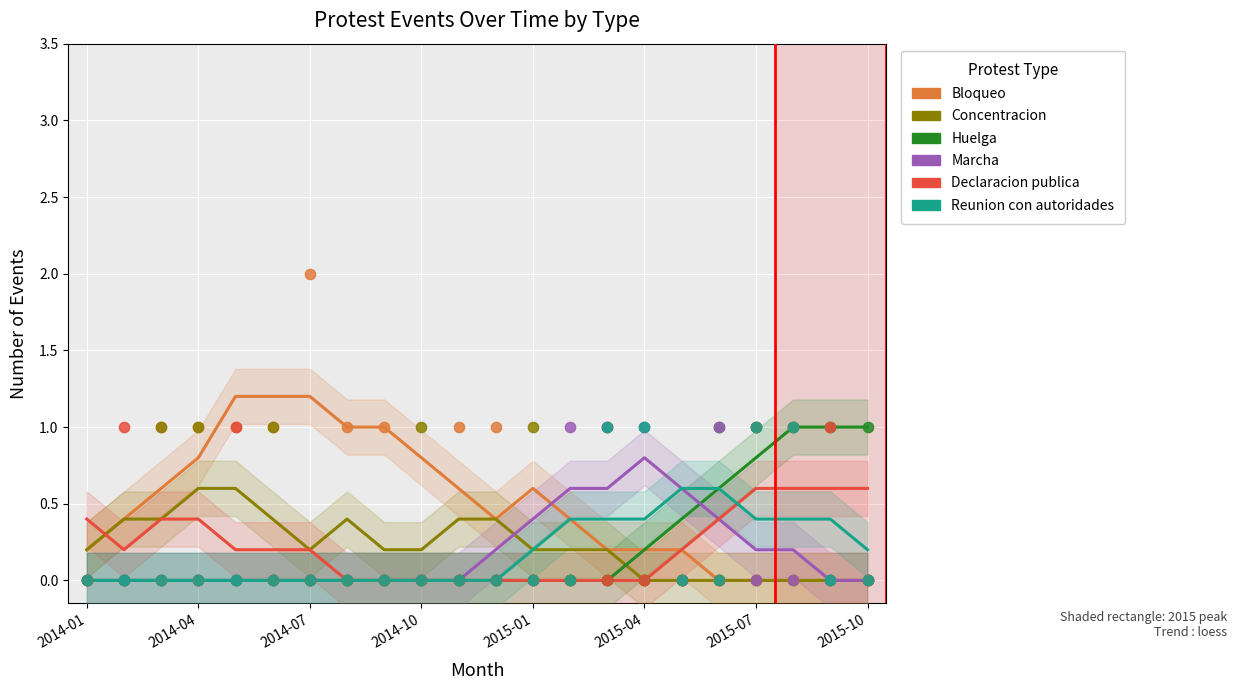

What are all the series names shown in the legend?

Bloqueo, Concentracion, Huelga, Marcha, Declaracion publica, Reunion con autoridades